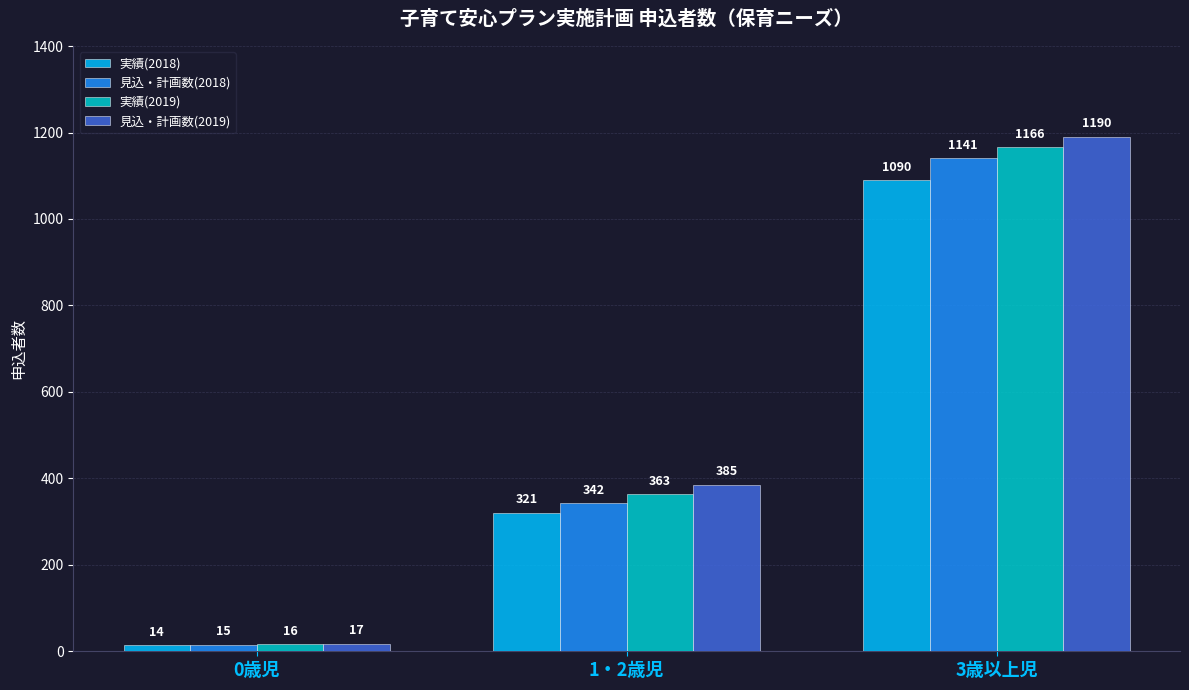

At which label does 見込・計画数(2018) reach its minimum?

0歳児